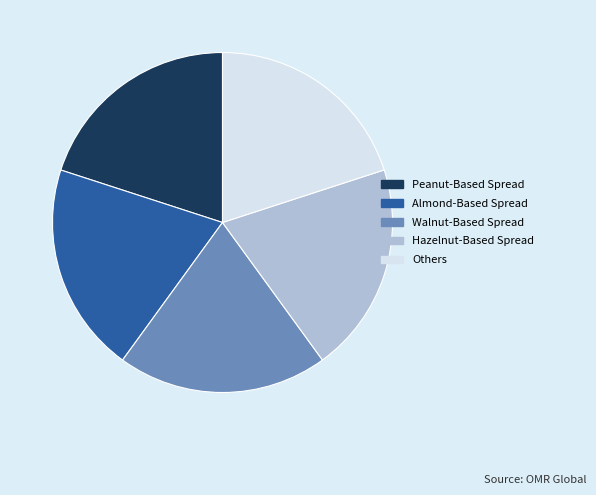

True or false: Others accounts for 9% of the total.

False